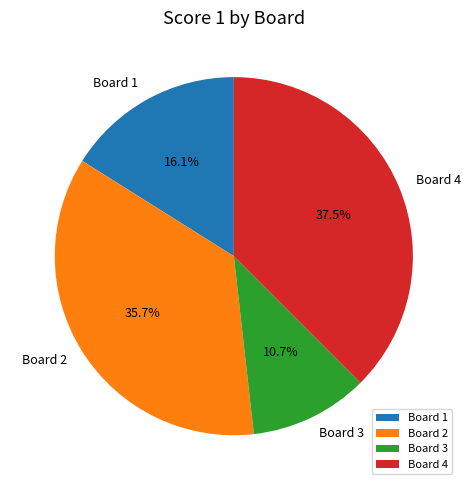

How many slices are in this pie chart?

4